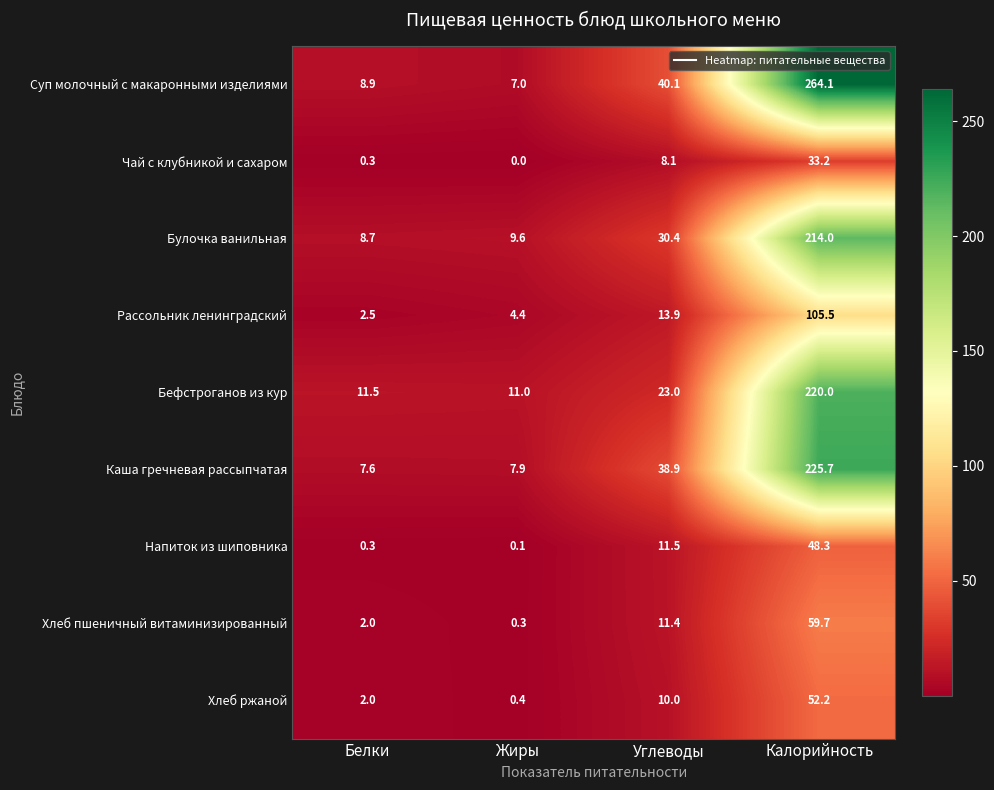

Which series has the largest total across all categories?

Суп молочный с макаронными изделиями